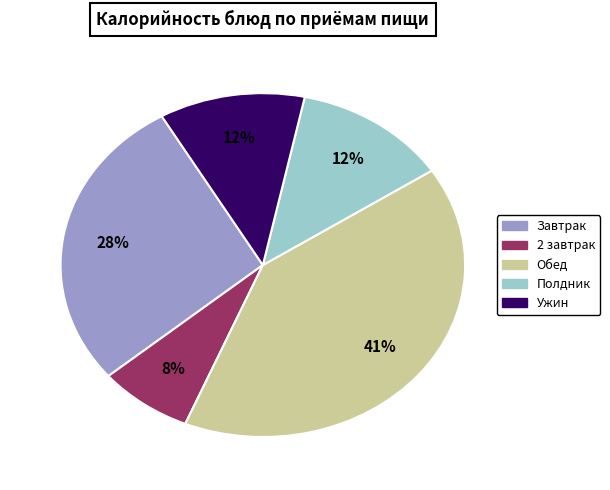

To the nearest percent, what is the difference between the largest and smallest slice percentages?

33%